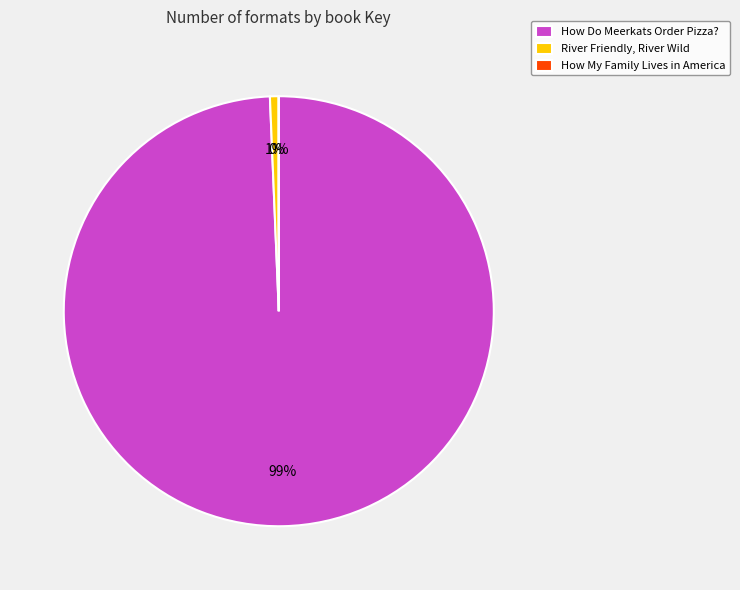

Which slice is the largest?

How Do Meerkats Order Pizza?